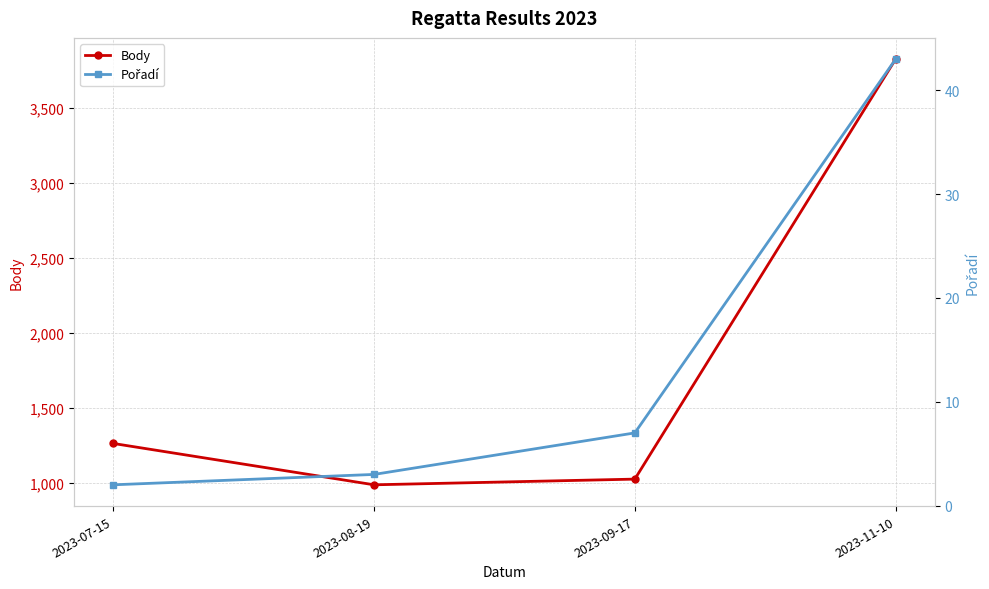

What value does the Pořadí series have at 2023-09-17, to the nearest 10?

10